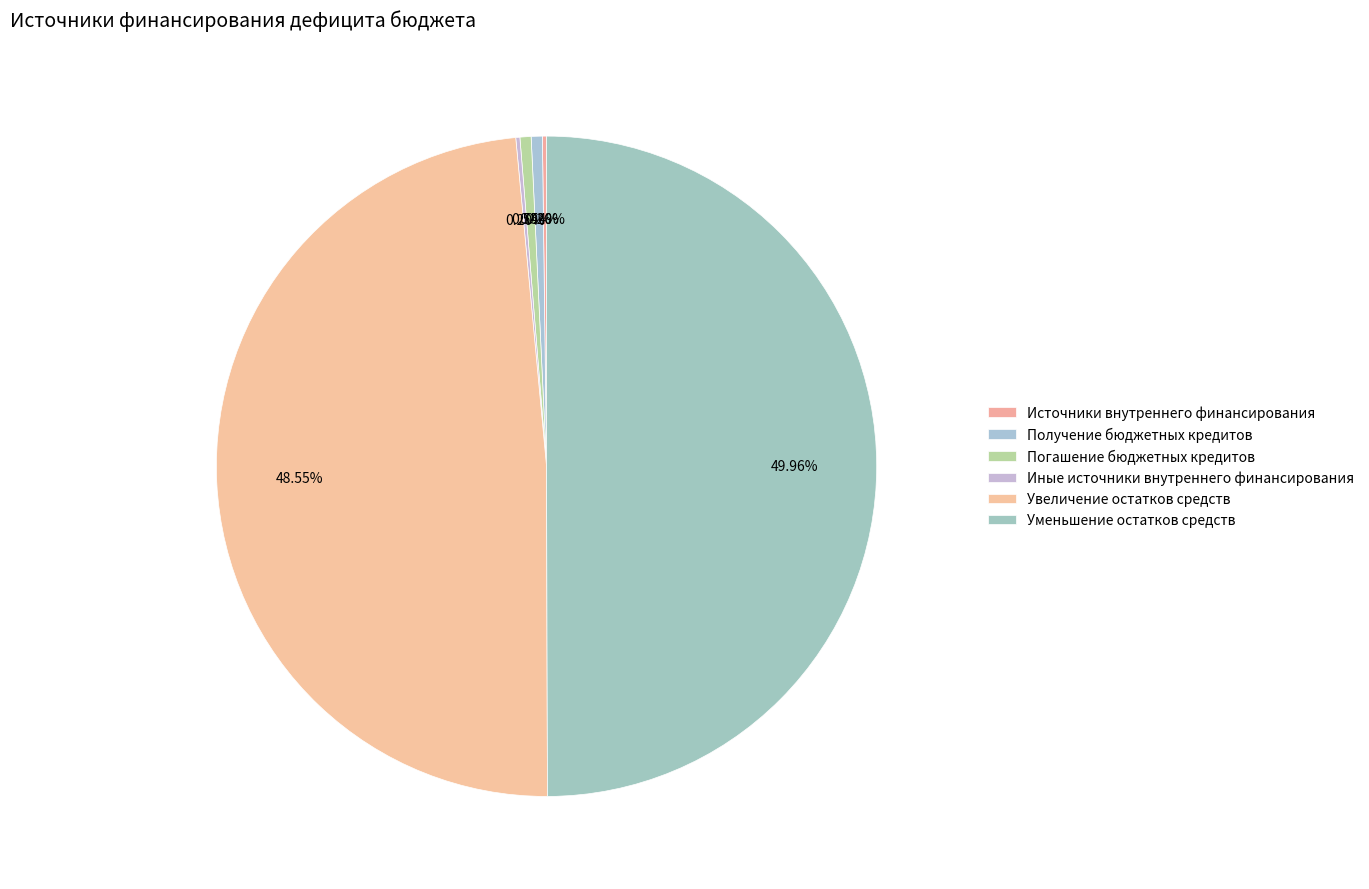

What percentage do Увеличение остатков средств and Получение бюджетных кредитов together represent?

49.1%